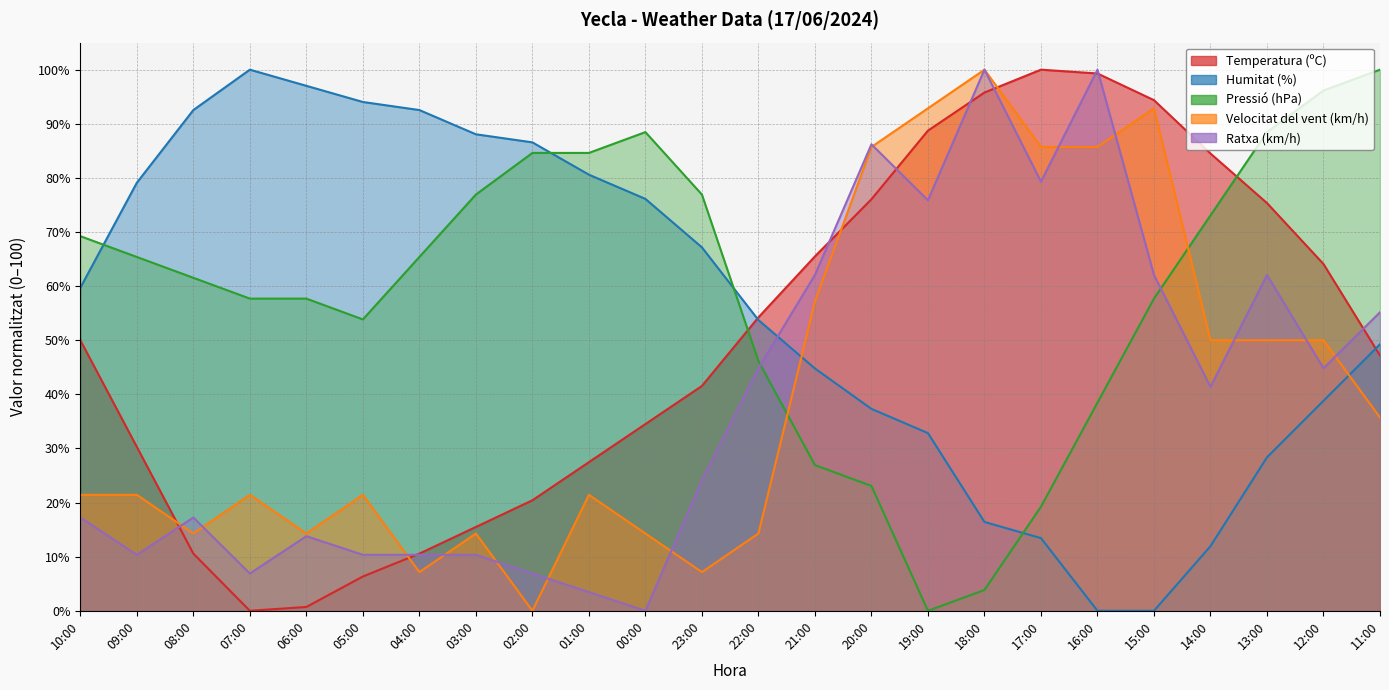

At how many categories does at least one series exceed 48?

24